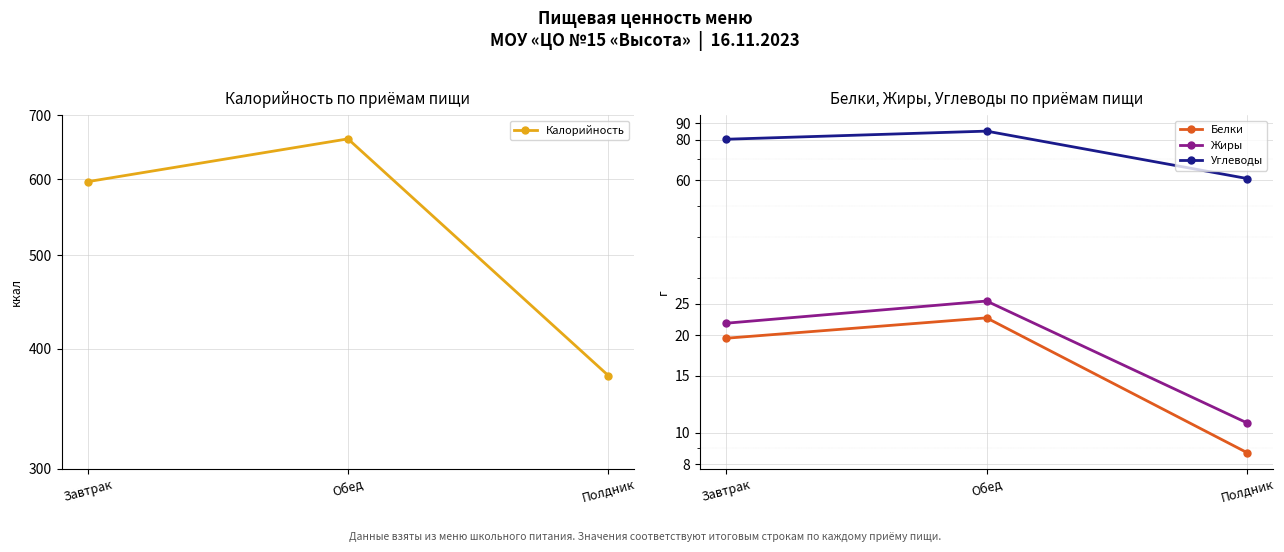

The Жиры series shows 21.8 at Завтрак. True or false?

True